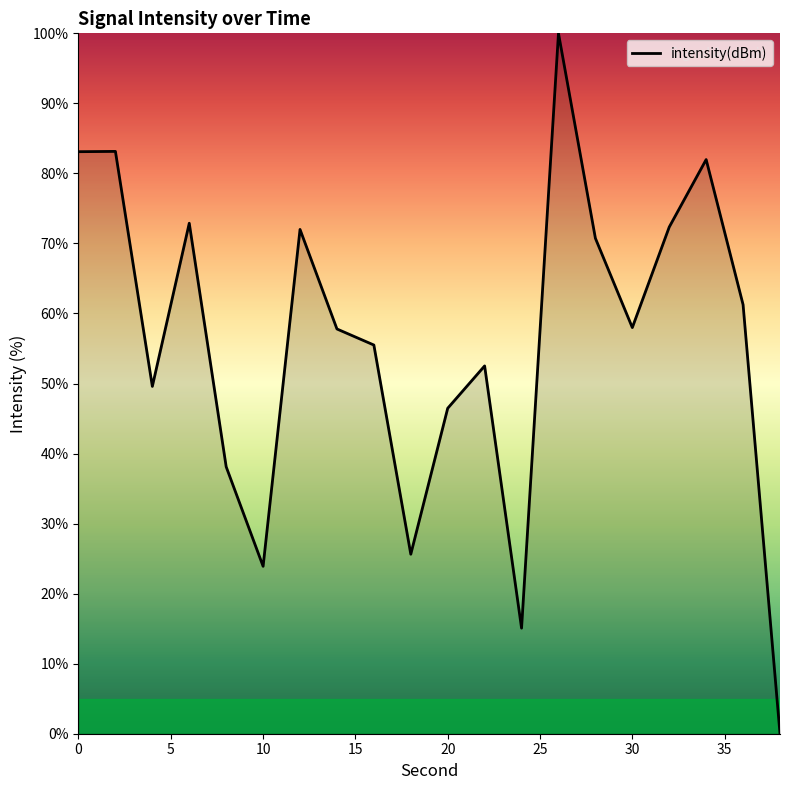

What is the greatest value displayed?

100.0